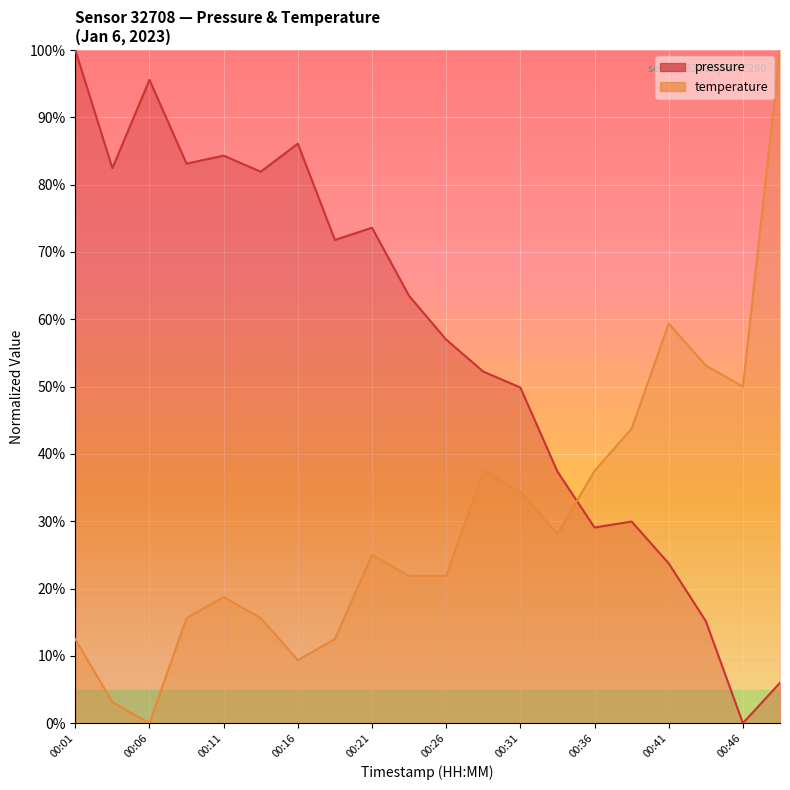

True or false: pressure has more than 1 interior local peaks.

True